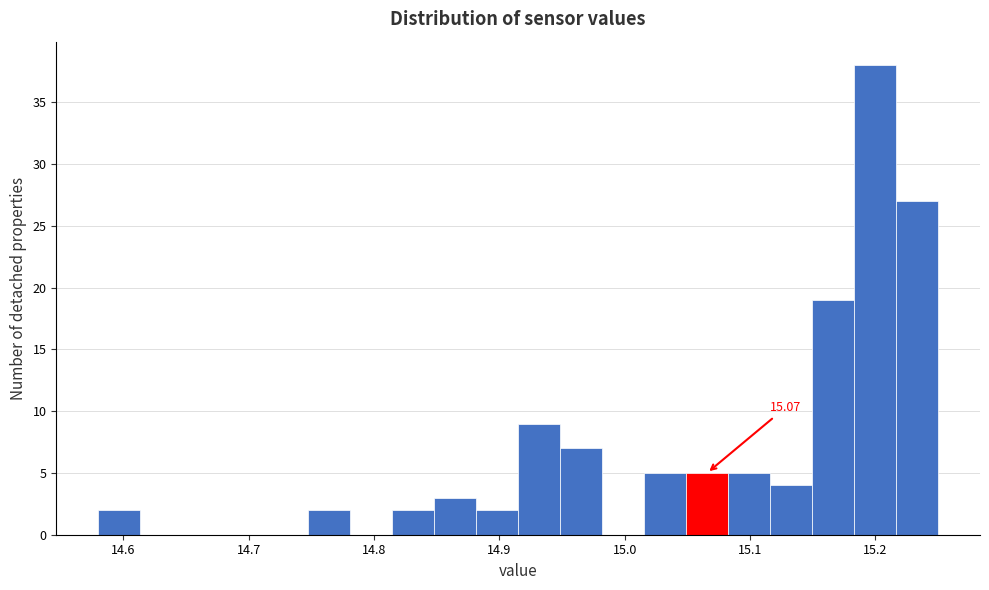

Read against the x-axis, roughly where is the centre of the tallest bar?

15.20